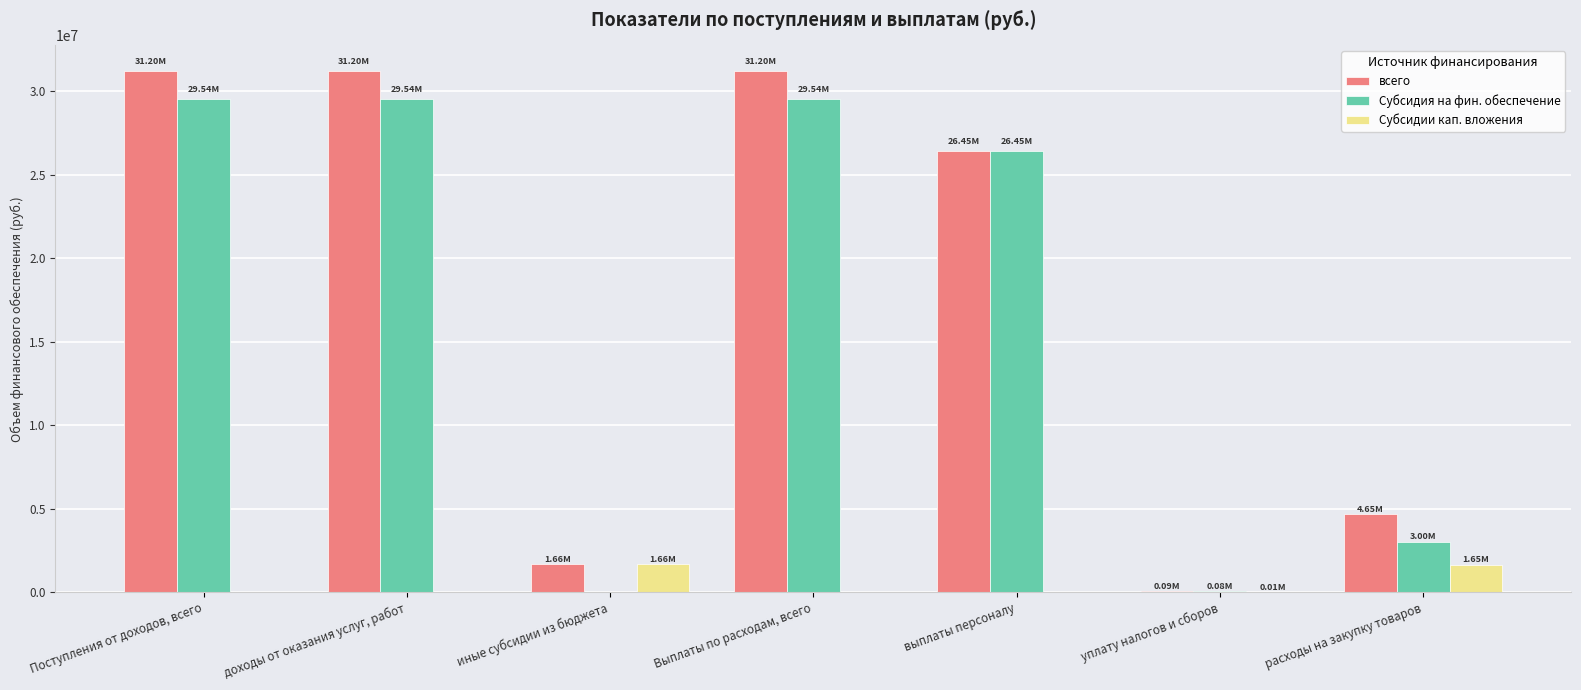

What is the maximum value for Субсидия на фин. обеспечение?

29539323.1